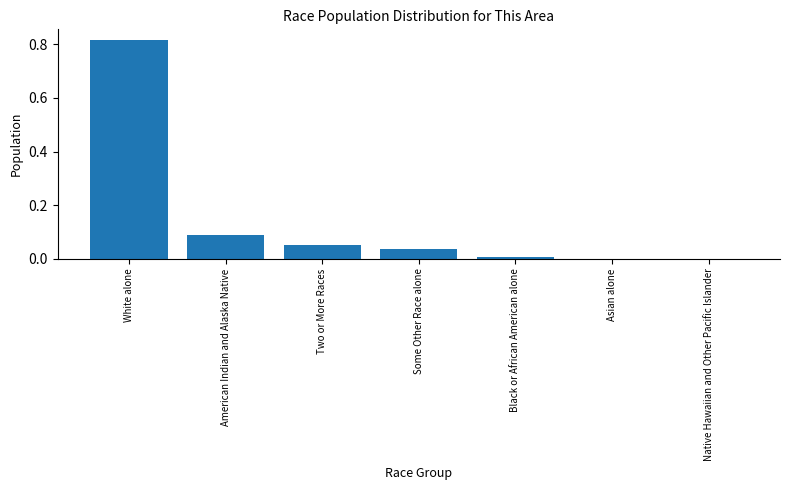

At which category does the chart reach its peak across all series?

White alone